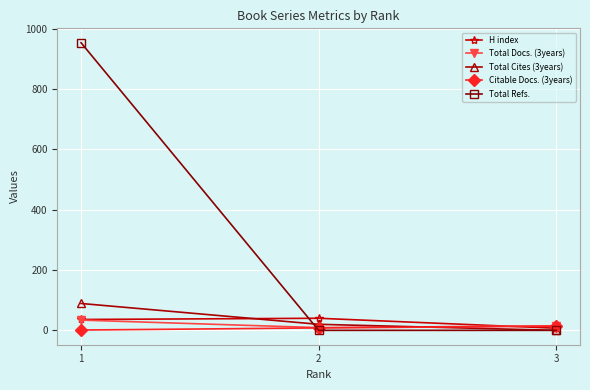

Which series has the widest spread of values?

Total Refs.